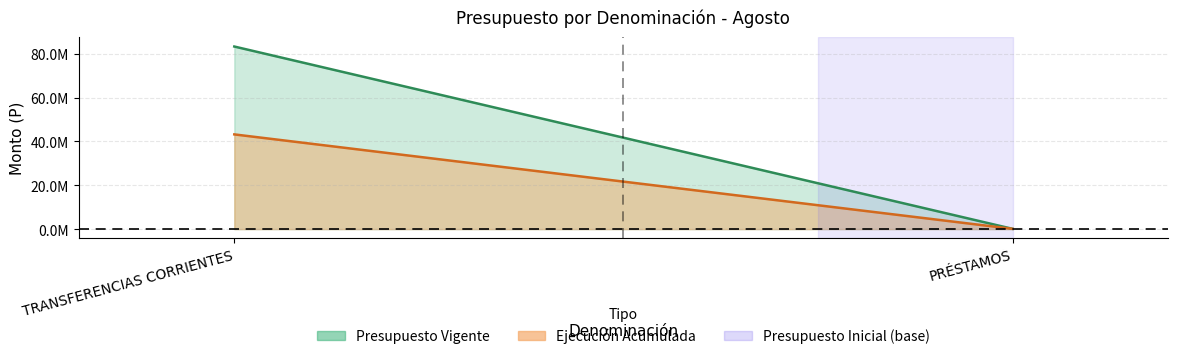

How many data points does each series have?

2